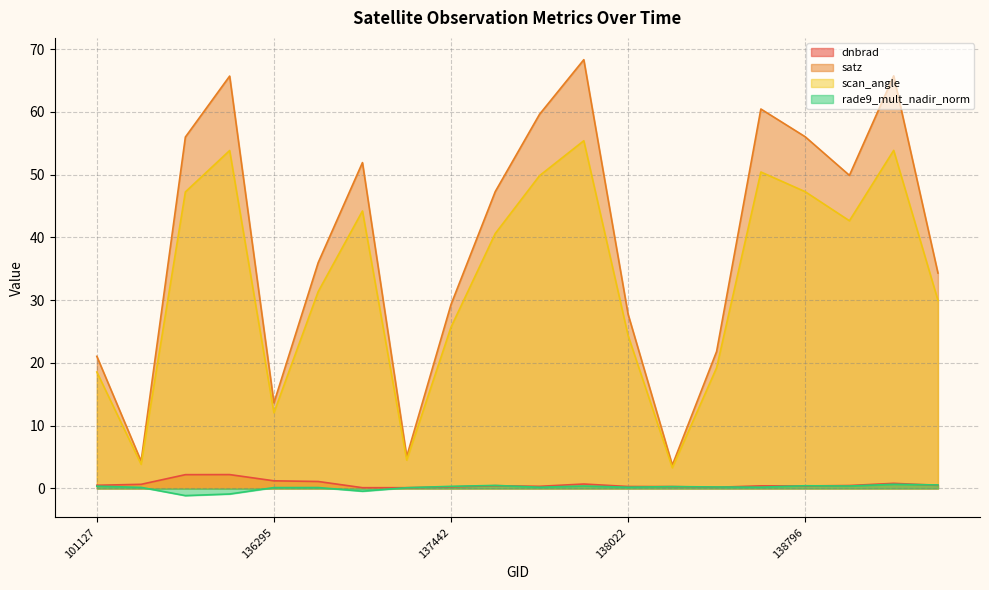

What are all the series names shown in the legend?

dnbrad, satz, scan_angle, rade9_mult_nadir_norm